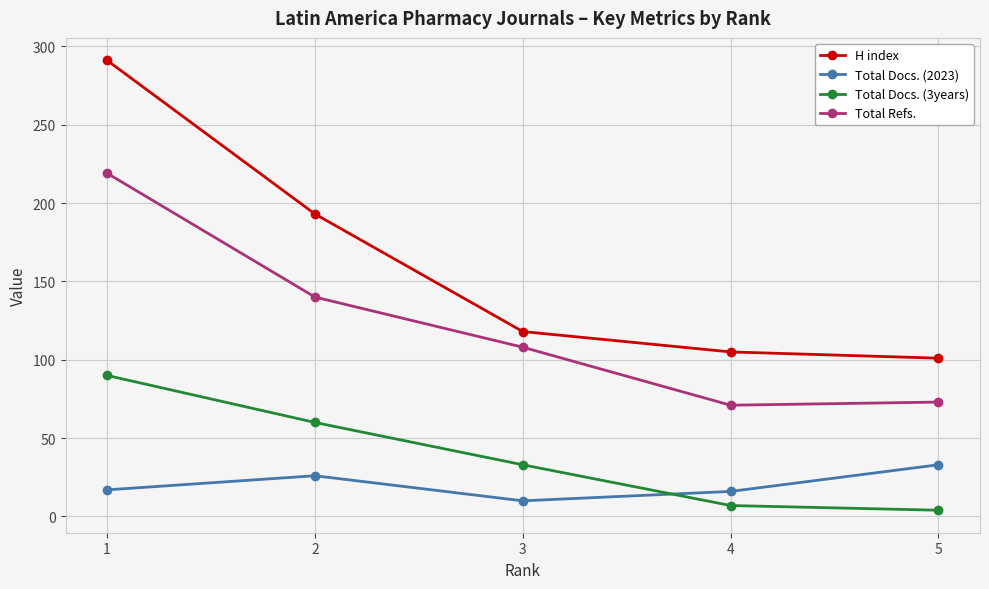

Where is the first local minimum for Total Docs. (2023)?

3